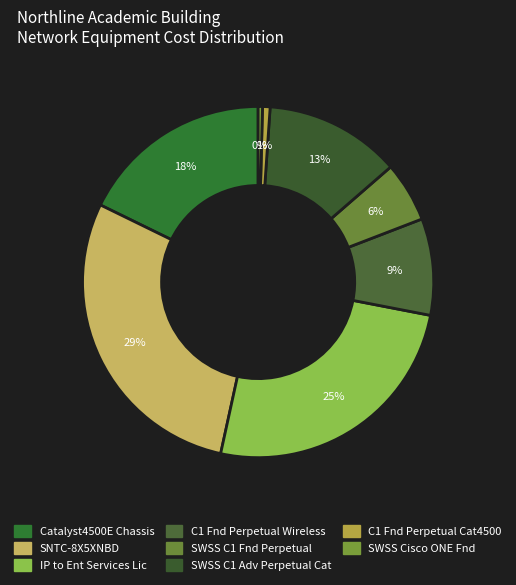

What is the largest slice in the pie chart?

SNTC-8X5XNBD